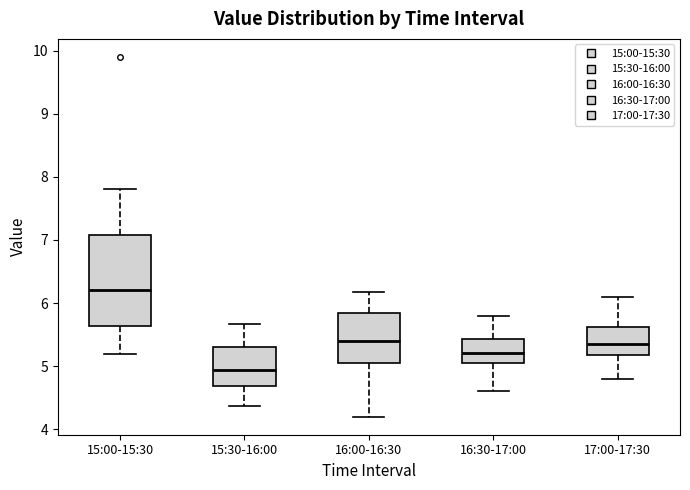

Which box has the lowest median line?

15:30-16:00